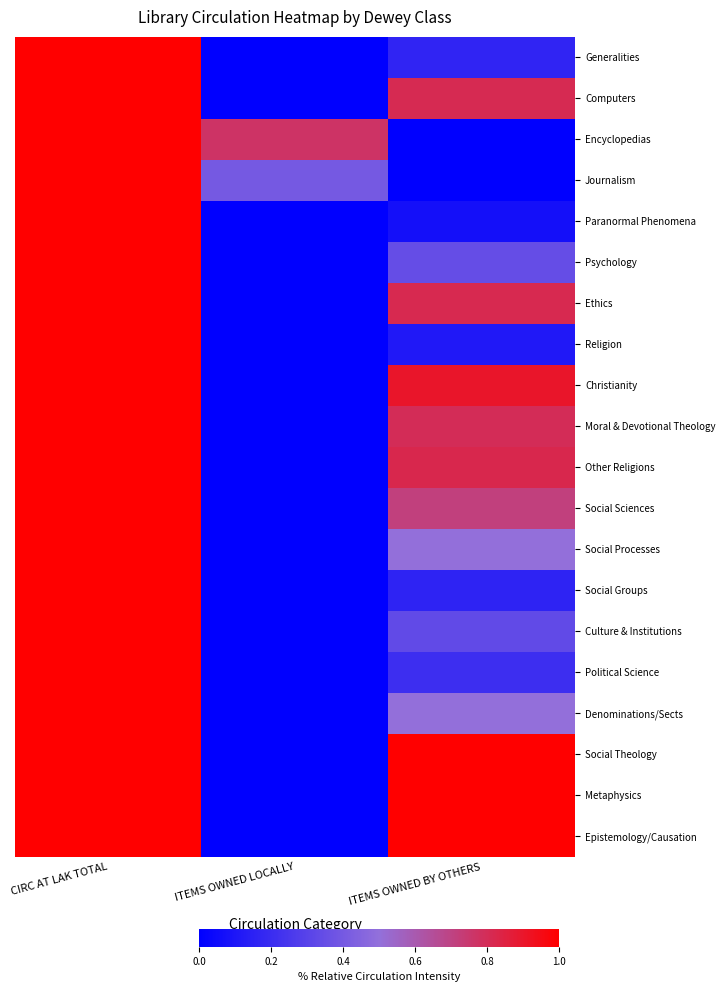

Which has a higher value, ITEMS OWNED BY OTHERS or CIRC AT LAK TOTAL?

CIRC AT LAK TOTAL